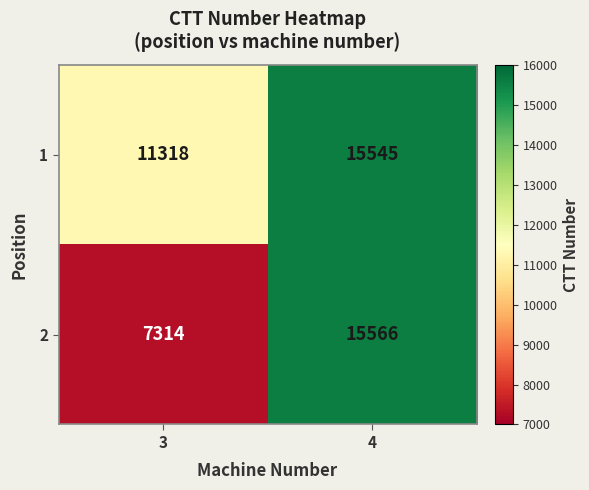

Count the number of categories in the chart.

2